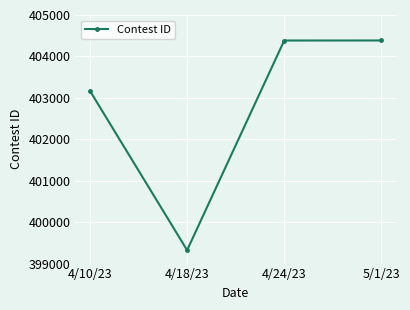

What is the average value?

402815